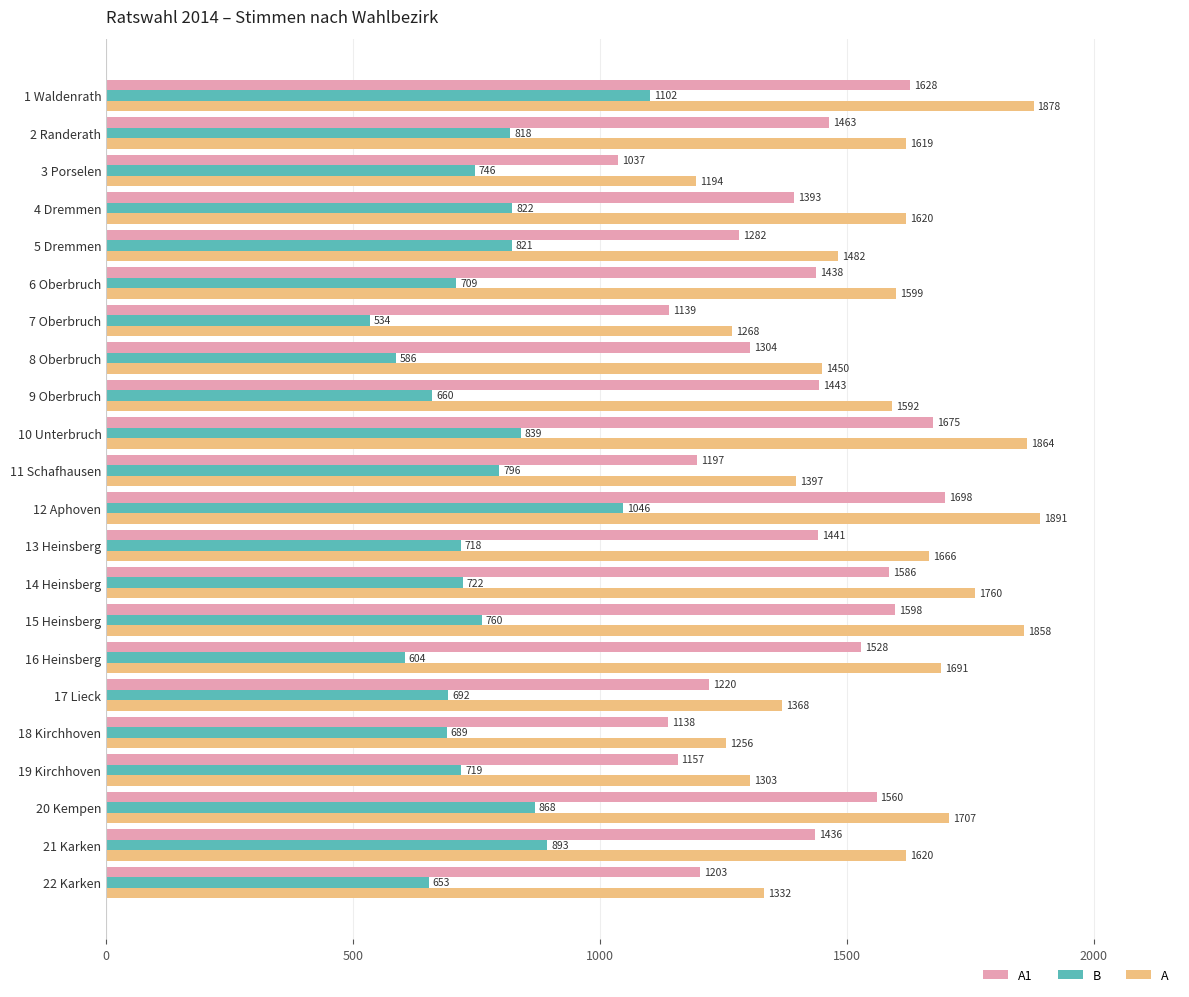

The value of A1 at 1 Waldenrath is 1628. True or false?

True